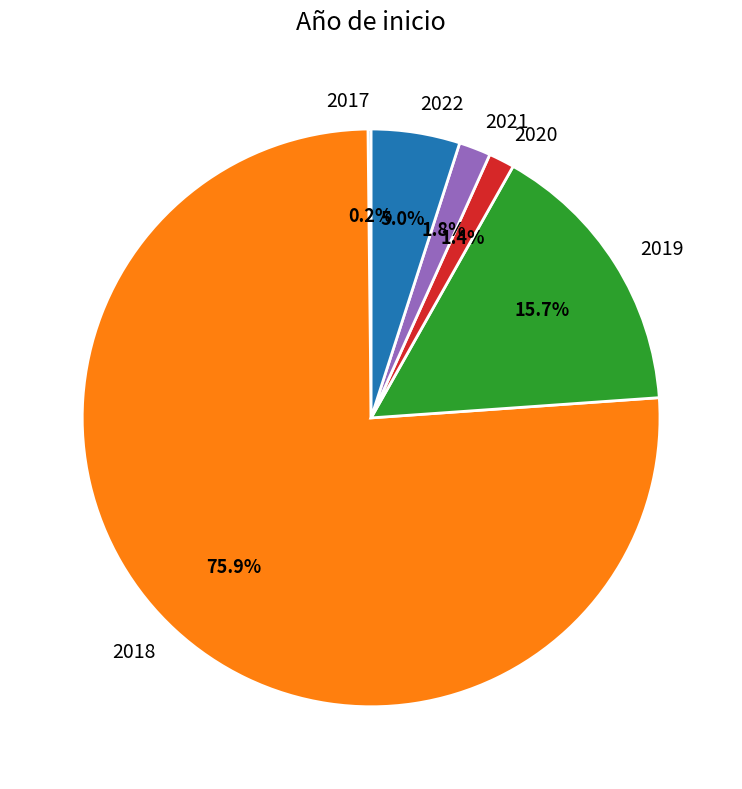

Approximately how many times larger is the value at 2020 compared to 2022?

0.3